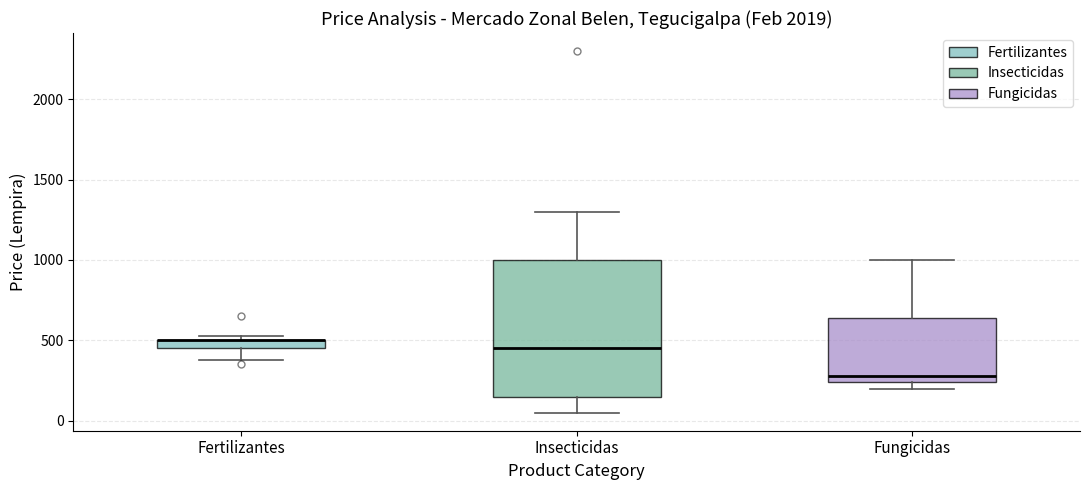

Where does the upper whisker of the box for Insecticidas end on the y-axis? The values are not printed on the chart, so give them approximately, as read against the axis.

1300